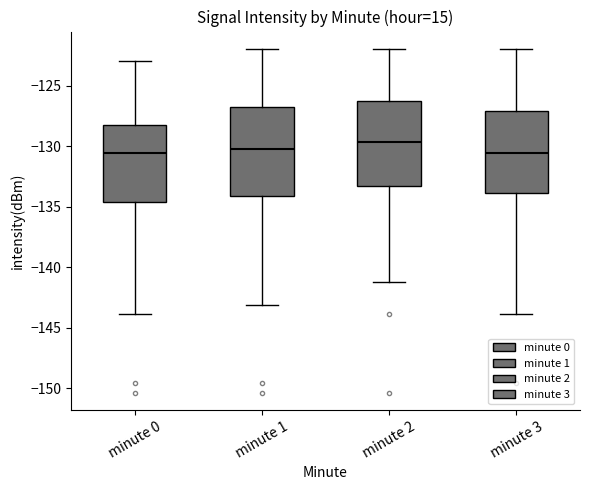

Reading left to right, transcribe this box plot: for each box, give where its median line is, the range the box spans, and where its two whiskers end, as read against the y-axis. The values are not printed on the chart, so give them approximately, as read against the axis.

minute 0: median -130.5, box -134.5 to -128.0, whiskers -144.0 to -123.0
minute 1: median -130.5, box -134.0 to -127.0, whiskers -143.0 to -122.0
minute 2: median -129.5, box -133.5 to -126.5, whiskers -141.5 to -122.0
minute 3: median -130.5, box -134.0 to -127.0, whiskers -144.0 to -122.0